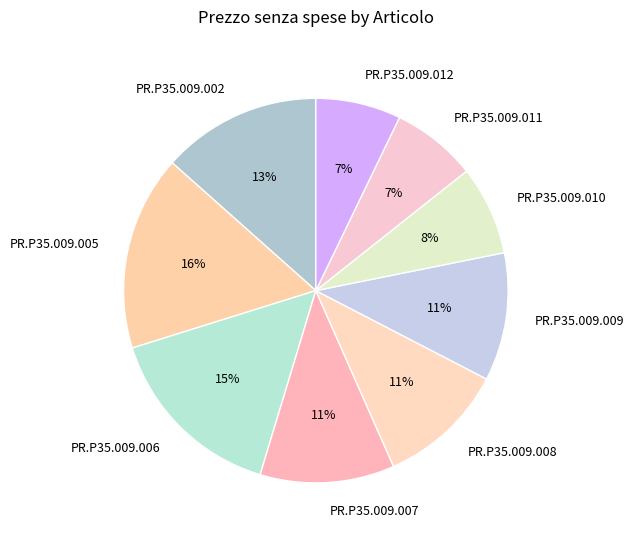

What is the largest slice in the pie chart?

PR.P35.009.005